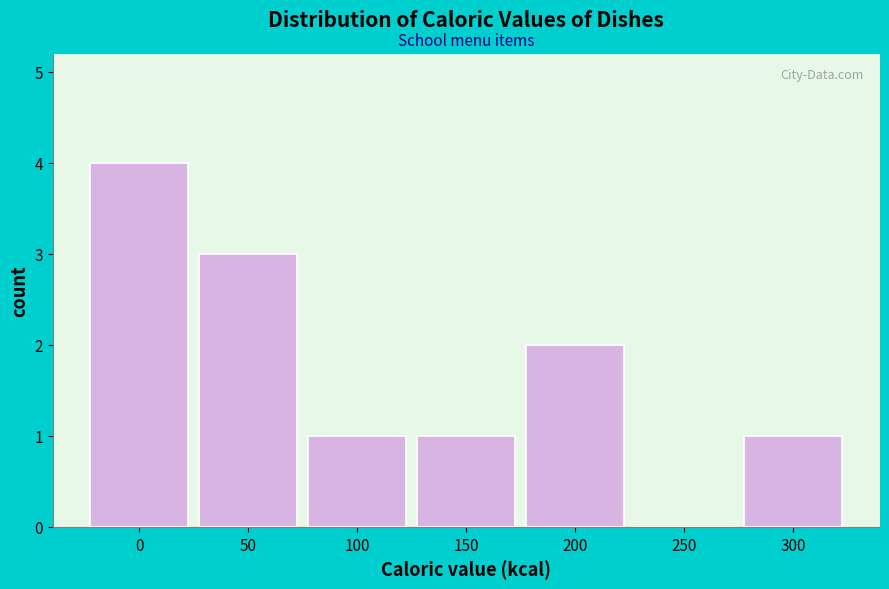

Reading left to right, what are all the values shown in this chart?

0=4	50=3	100=1	150=1	200=2	250=0	300=1